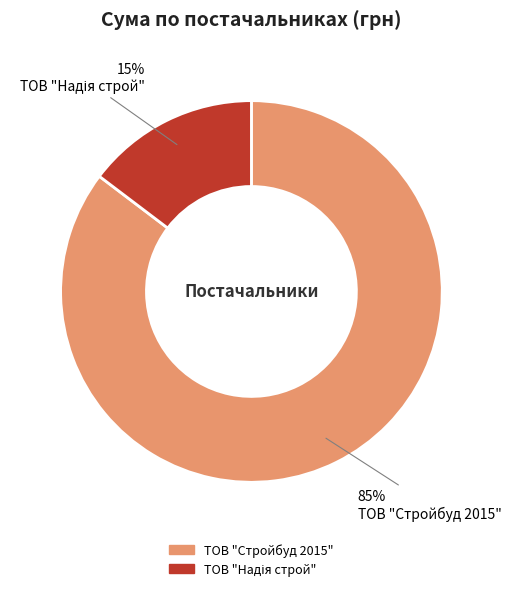

The ТОВ "Стройбуд 2015" slice represents 85% of the pie. True or false?

True